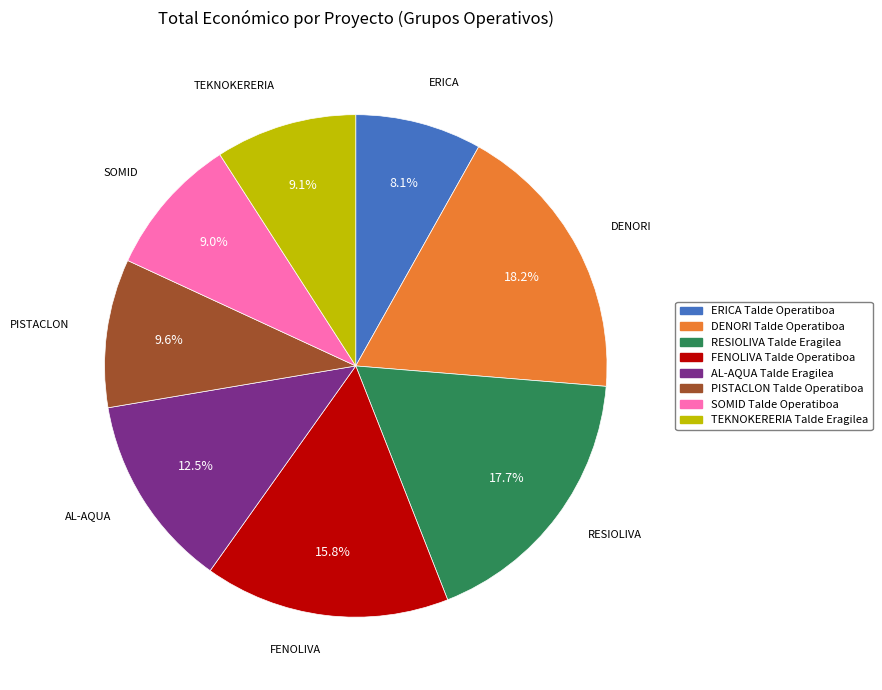

Is there any slice that represents more than half of the pie?

No